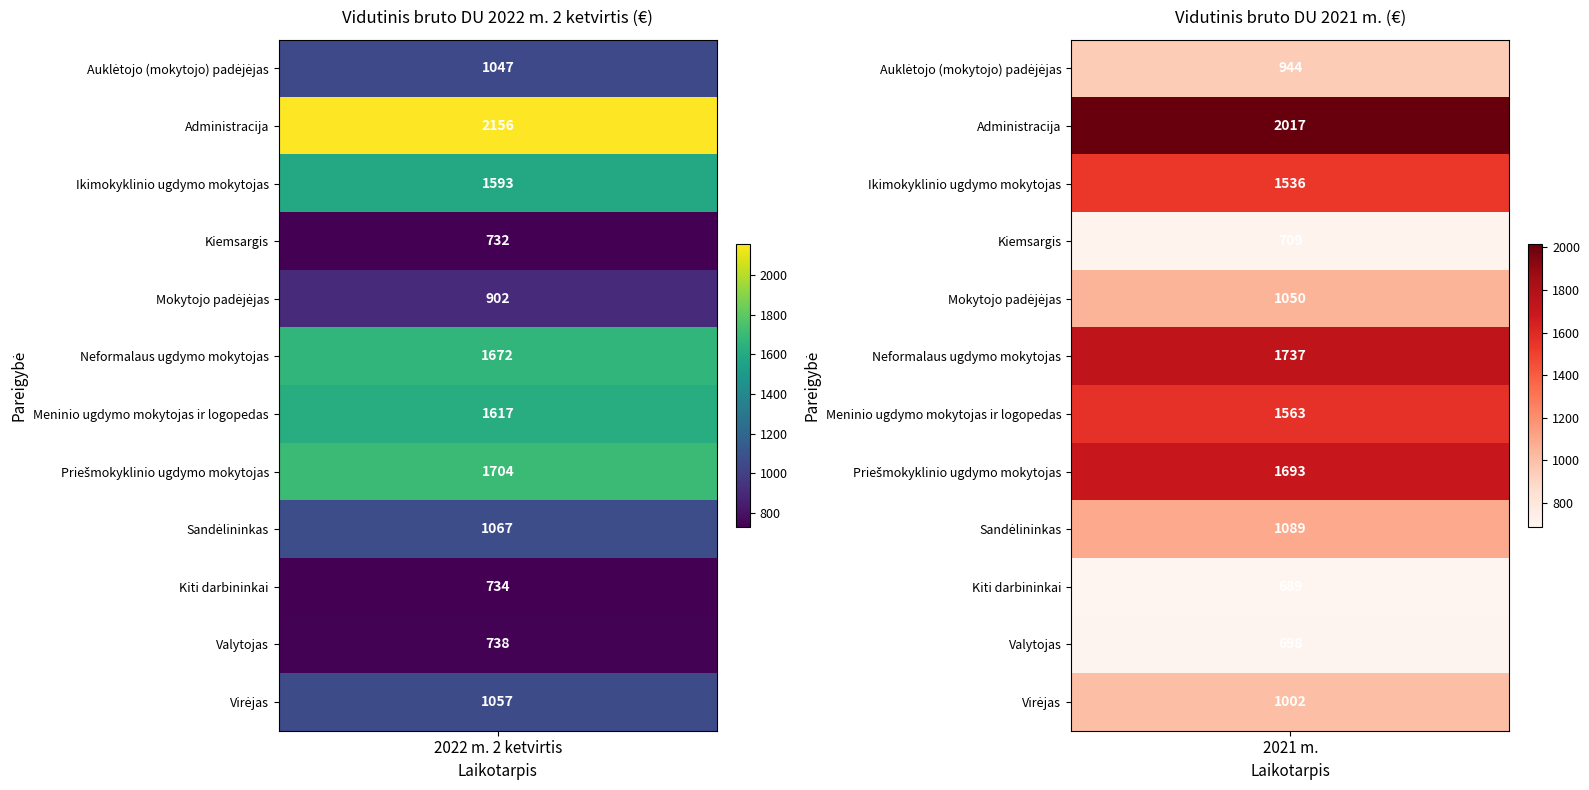

List the series in order of their peak value, highest first.

Administracija, Neformalaus ugdymo mokytojas, Priešmokyklinio ugdymo mokytojas, Meninio ugdymo mokytojas ir logopedas, Ikimokyklinio ugdymo mokytojas, Sandėlininkas, Virėjas, Mokytojo padėjėjas, Auklėtojo (mokytojo) padėjėjas, Valytojas, Kiti darbininkai, Kiemsargis